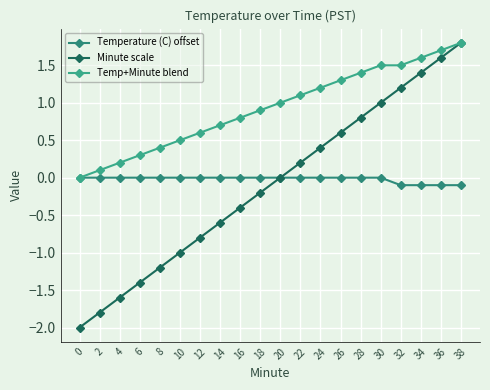

Does the chart have visible grid lines?

Yes